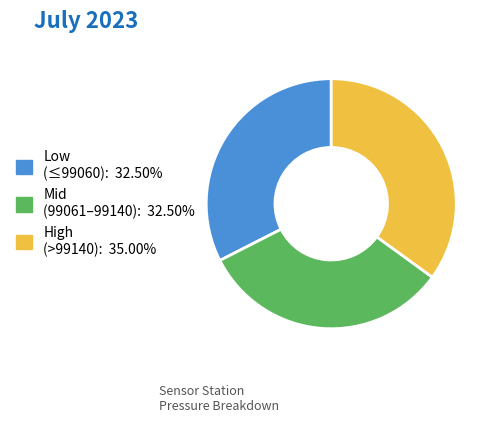

Is there a majority slice in this chart?

No